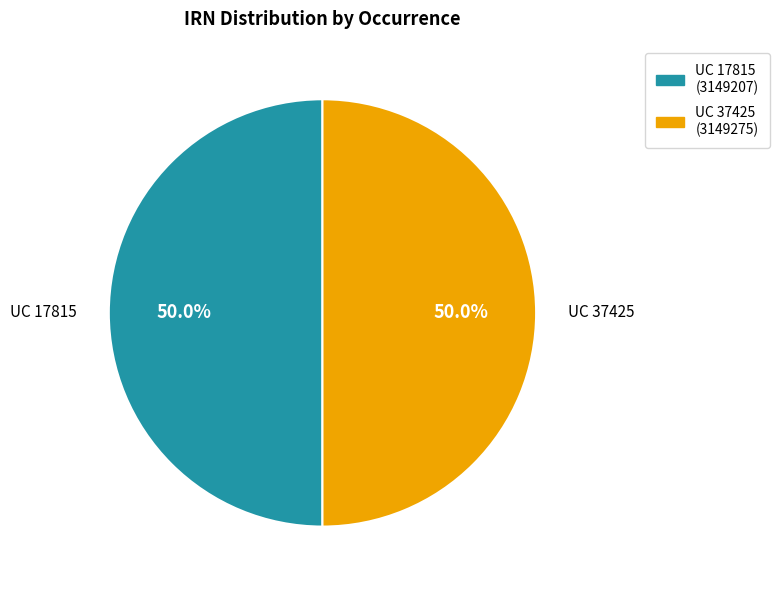

Approximately how many times larger is the value at UC 17815 compared to UC 37425?

1.0